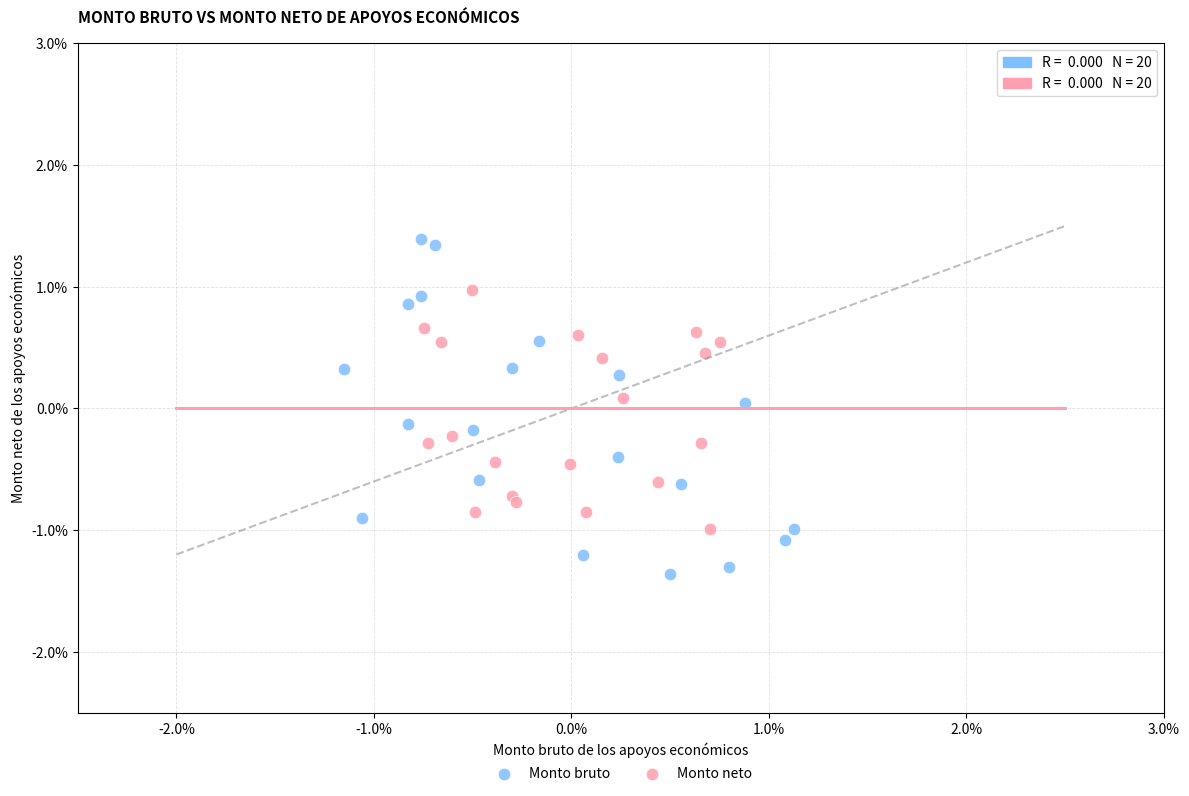

What are all the series names shown in the legend?

Monto bruto, Monto neto